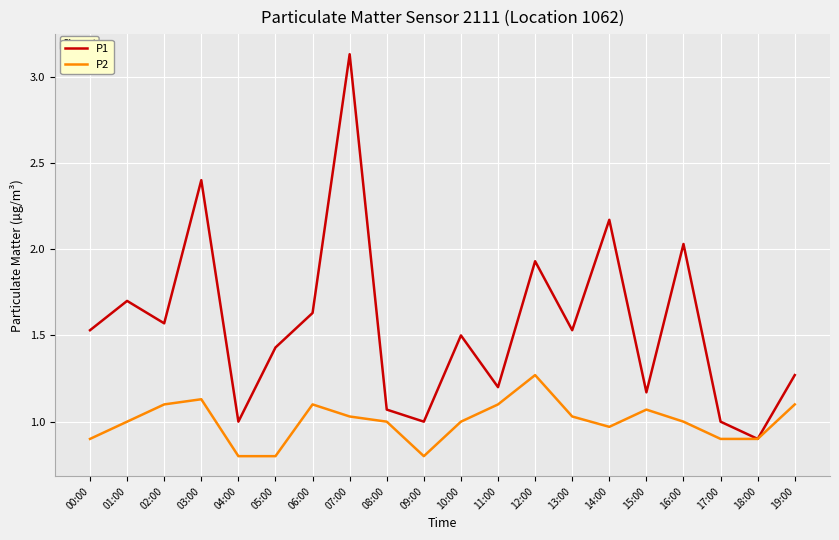

Is it true that P2 equals 0.5 at 19:00?

False